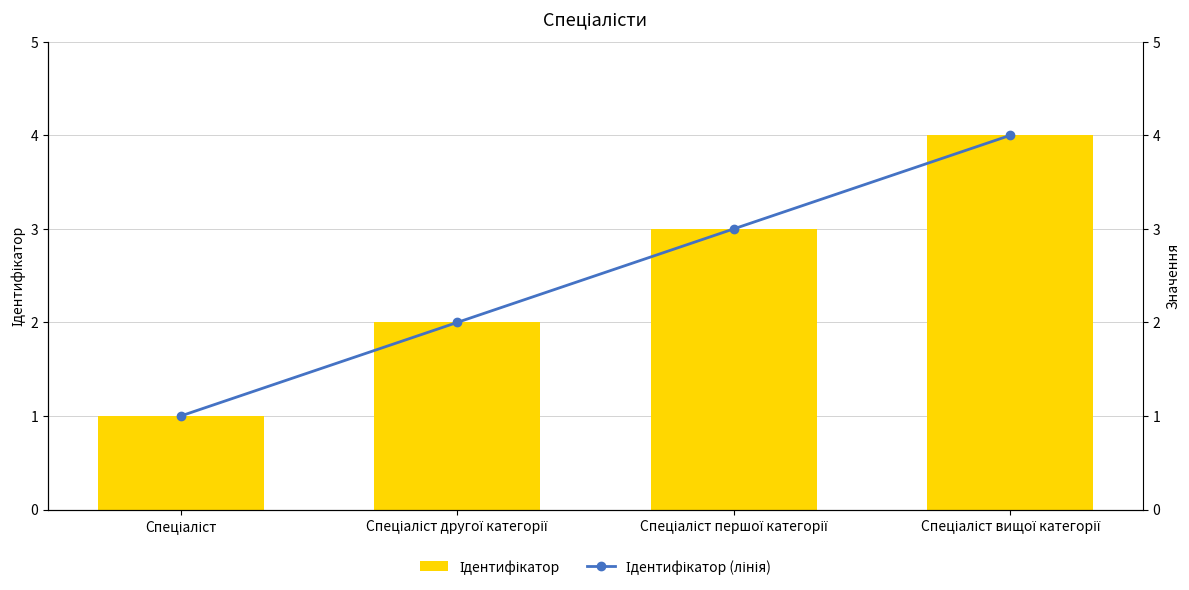

List the series in order of their peak value, lowest first.

Ідентифікатор, Ідентифікатор (лінія)